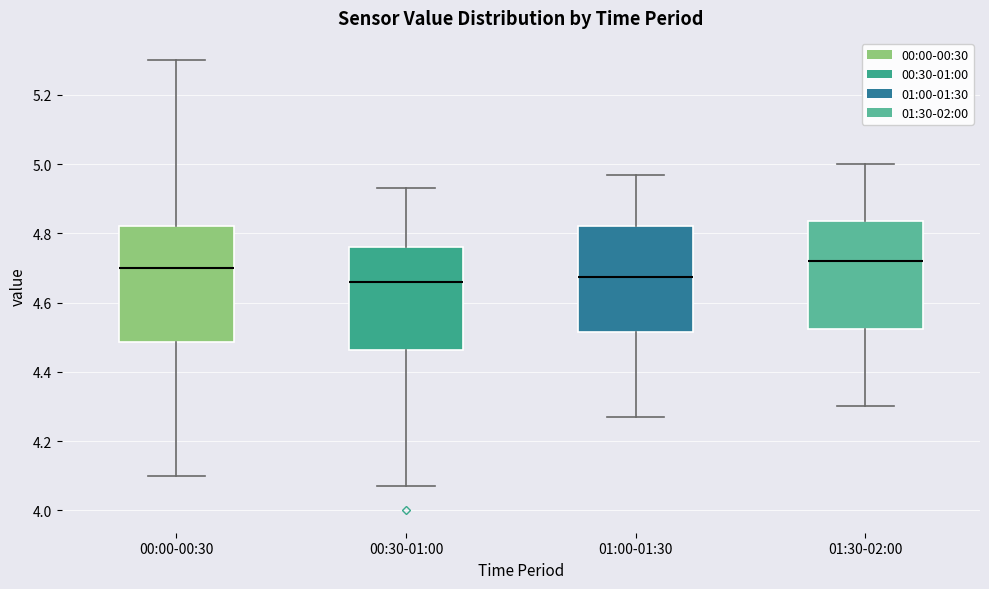

Reading left to right, transcribe this box plot: for each box, give where its median line is, the range the box spans, and where its two whiskers end, as read against the y-axis. The values are not printed on the chart, so give them approximately, as read against the axis.

00:00-00:30: median 4.70, box 4.48 to 4.82, whiskers 4.10 to 5.30
00:30-01:00: median 4.66, box 4.46 to 4.76, whiskers 4.08 to 4.94
01:00-01:30: median 4.68, box 4.52 to 4.82, whiskers 4.28 to 4.98
01:30-02:00: median 4.72, box 4.52 to 4.84, whiskers 4.30 to 5.00